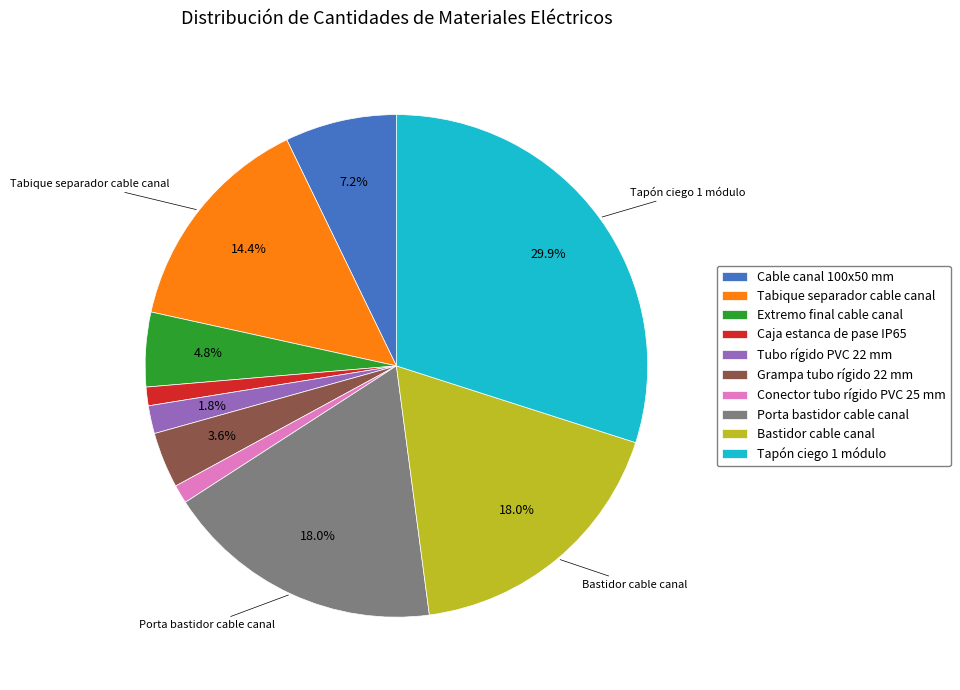

Between Cable canal 100x50 mm and Conector tubo rígido PVC 25 mm, which is larger?

Cable canal 100x50 mm